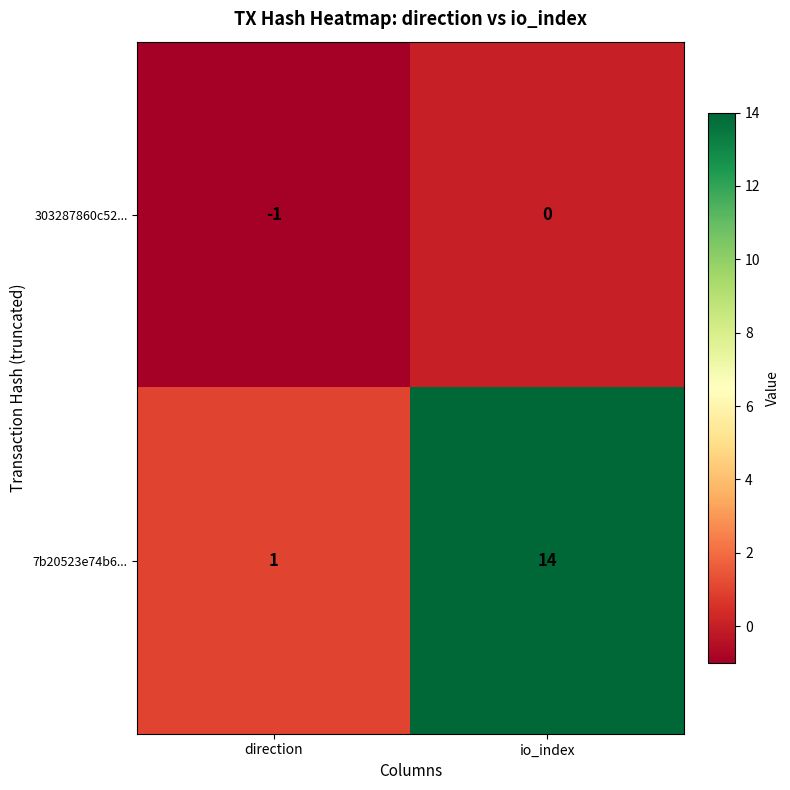

Which series has the largest total across all categories?

7b20523e74b6...